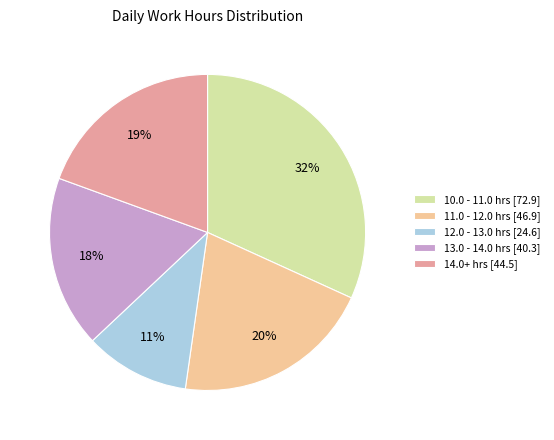

Approximately how many times larger is the value at 12.0 - 13.0 hrs [24.6] compared to 13.0 - 14.0 hrs [40.3]?

0.6